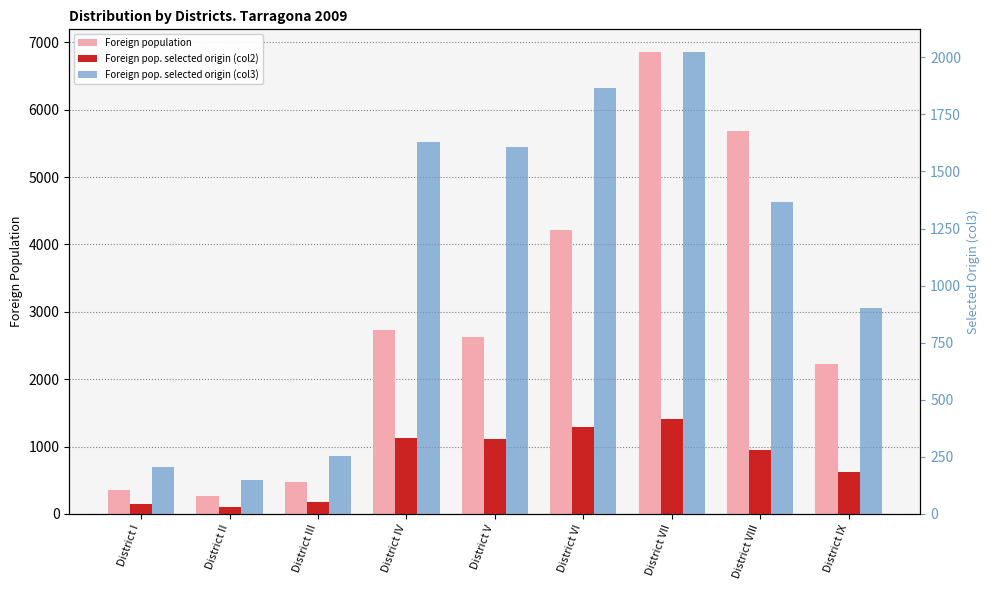

How many groups of bars are there?

9